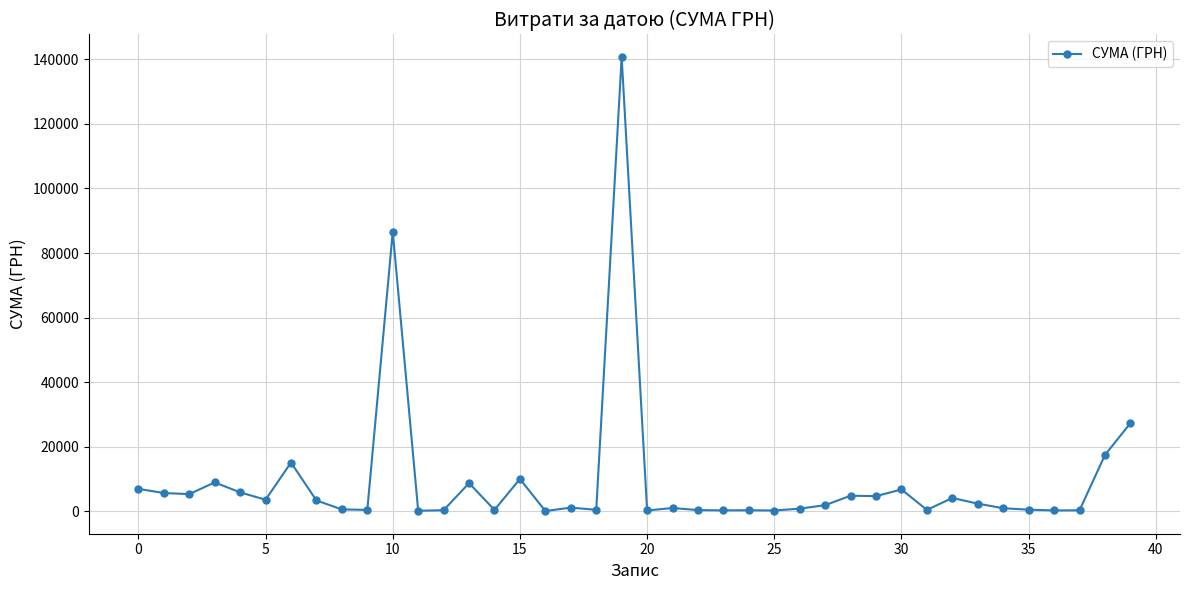

What is the value of the 30th point from the left?

4631.1